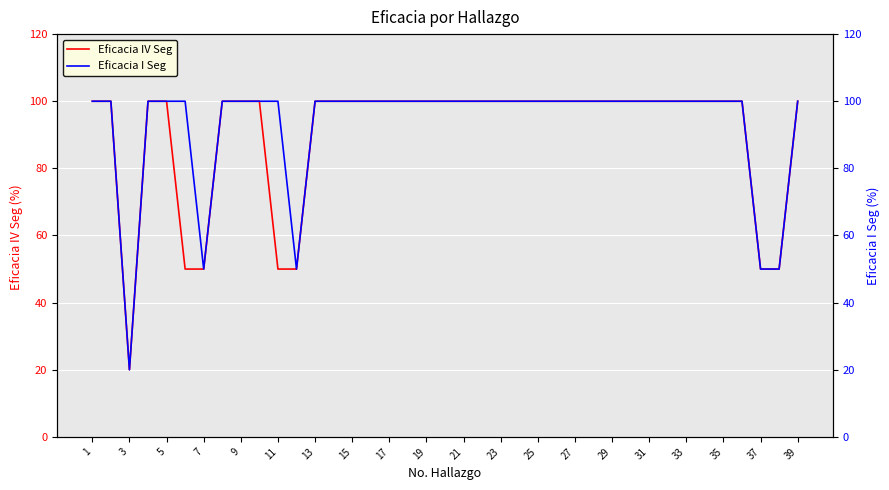

How many series are shown in this chart?

2